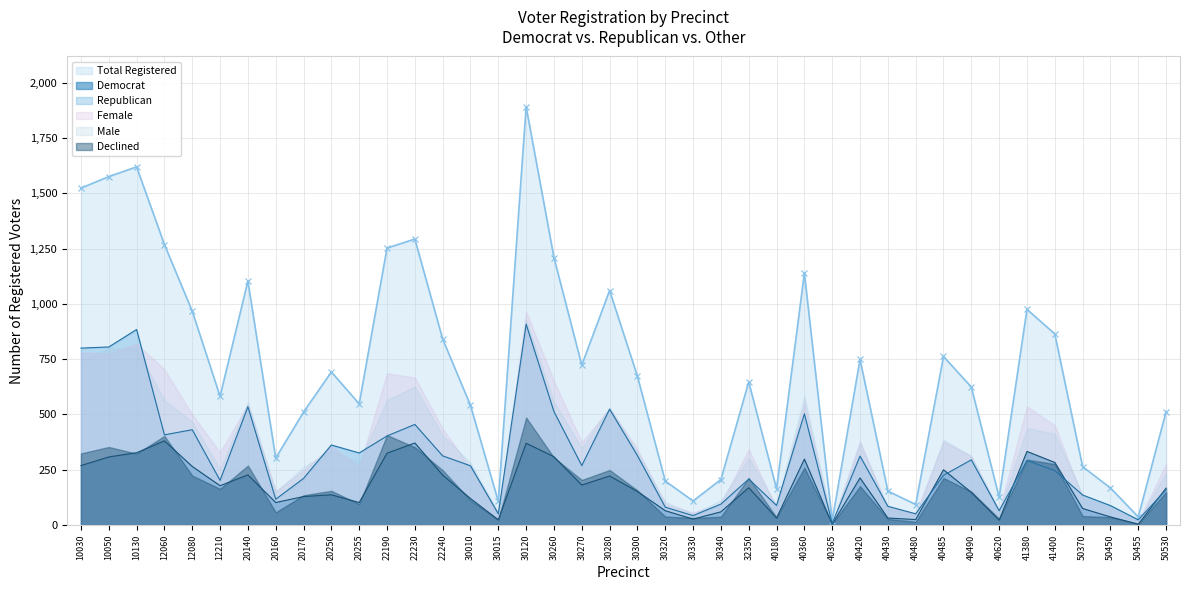

Reading left to right, transcribe all the data shown in this chart.

Total Registered: 10030=1523	10050=1575	10130=1619	12060=1268	12080=967	12210=582	20140=1103	20160=303	20170=511	20250=692	20255=548	22190=1252	22230=1293	22240=841	30010=541	30015=107	30120=1891	30260=1209	30270=723	30280=1060	30300=673	30320=199	30330=109	30340=206	32350=647	40180=164	40360=1139	40365=20	40420=749	40430=154	40480=93	40485=762	40490=624	40620=126	41380=975	41400=864	50370=264	50450=168	50455=37	50530=513
Republican: 10030=800	10050=805	10130=884	12060=408	12080=431	12210=202	20140=535	20160=117	20170=211	20250=362	20255=326	22190=403	22230=455	22240=313	30010=268	30015=51	30120=908	30260=513	30270=269	30280=524	30300=314	30320=81	30330=43	30340=95	32350=208	40180=89	40360=503	40365=8	40420=312	40430=85	40480=51	40485=225	40490=295	40620=65	41380=292	41400=246	50370=136	50450=88	50455=24	50530=160
Democrat: 10030=269	10050=308	10130=327	12060=381	12080=265	12210=178	20140=227	20160=102	20170=129	20250=137	20255=102	22190=325	22230=371	22240=226	30010=120	30015=24	30120=370	30260=309	30270=181	30280=222	30300=152	30320=65	30330=27	30340=60	32350=169	40180=32	40360=298	40365=4	40420=213	40430=32	40480=25	40485=250	40490=148	40620=22	41380=333	41400=283	50370=75	50450=37	50455=4	50530=167